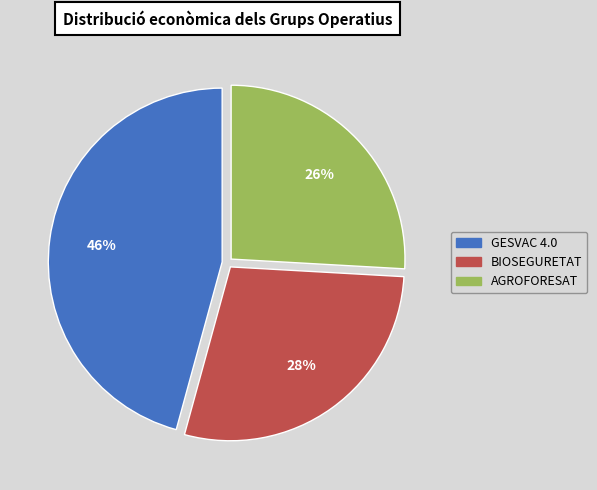

Does BIOSEGURETAT account for over 50% of the chart?

No